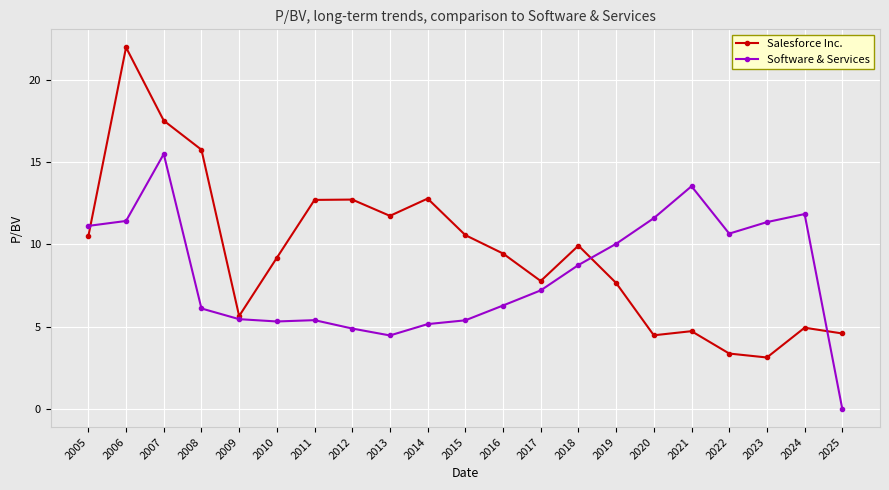

The Software & Services series shows 5.4 at 2015. True or false?

True